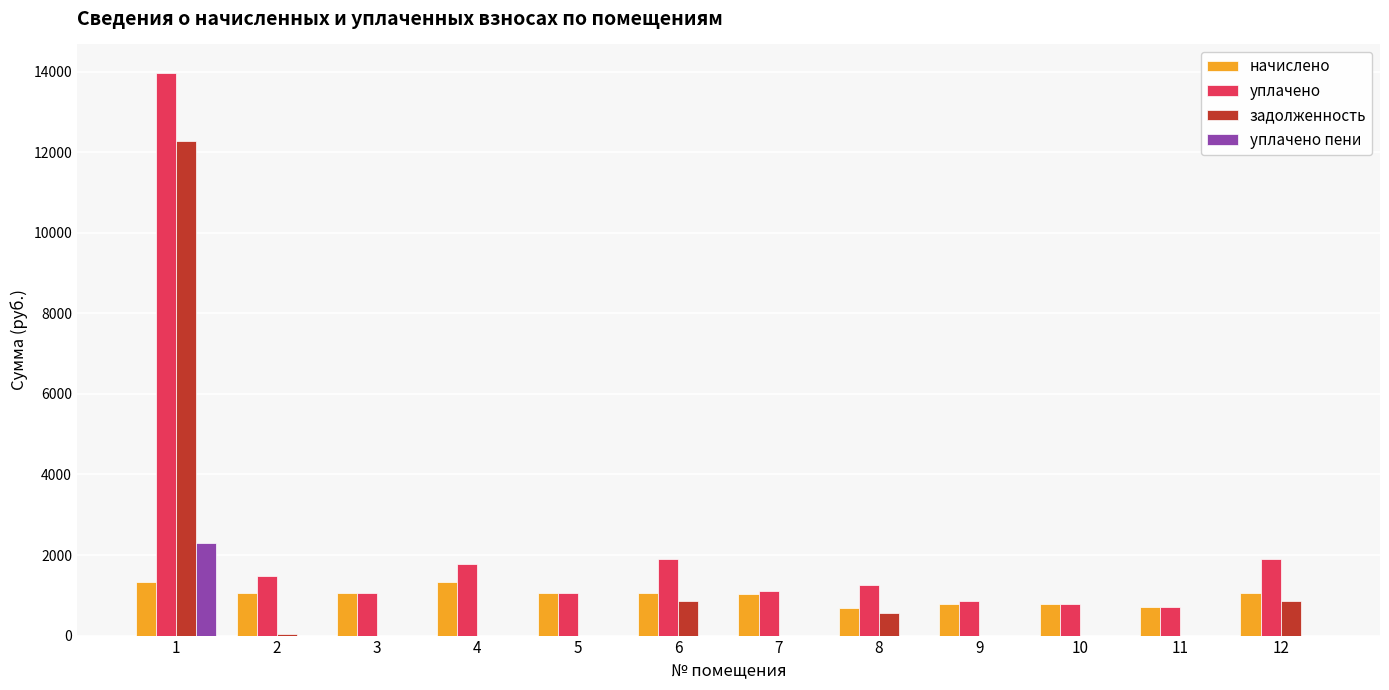

What is the highest value of the уплачено пени series?

2289.1